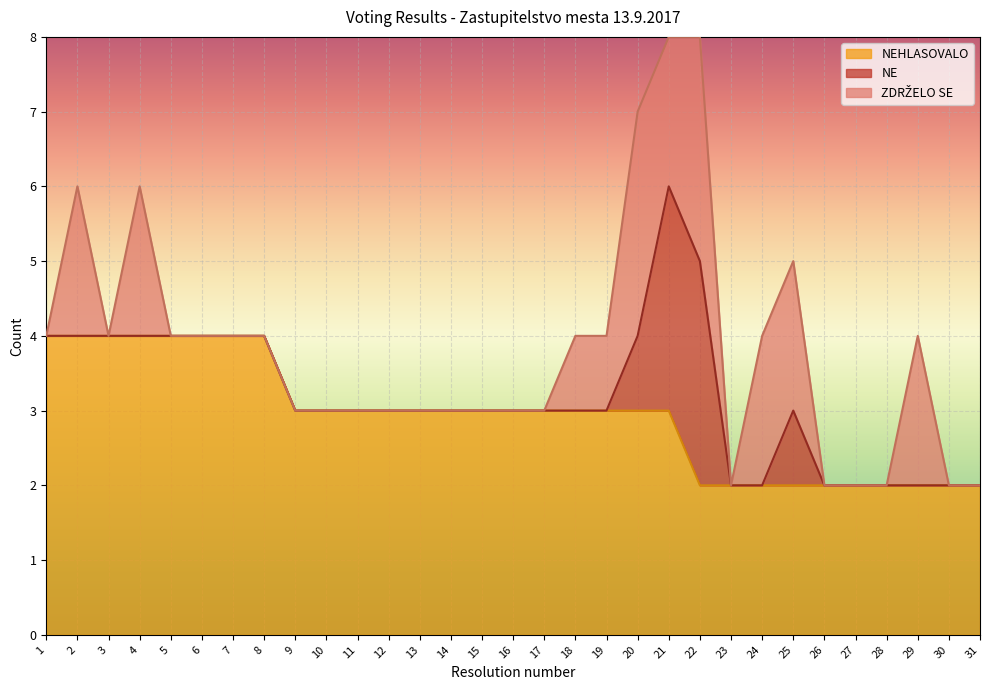

True or false: ZDRZELO SE and NEHLASOVALO cross at least once.

True